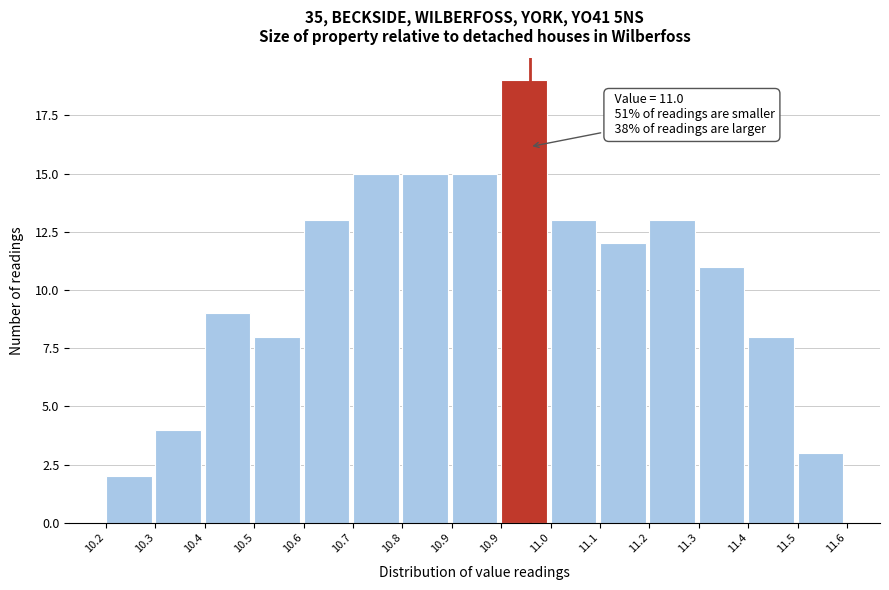

Are the bars horizontal?

No